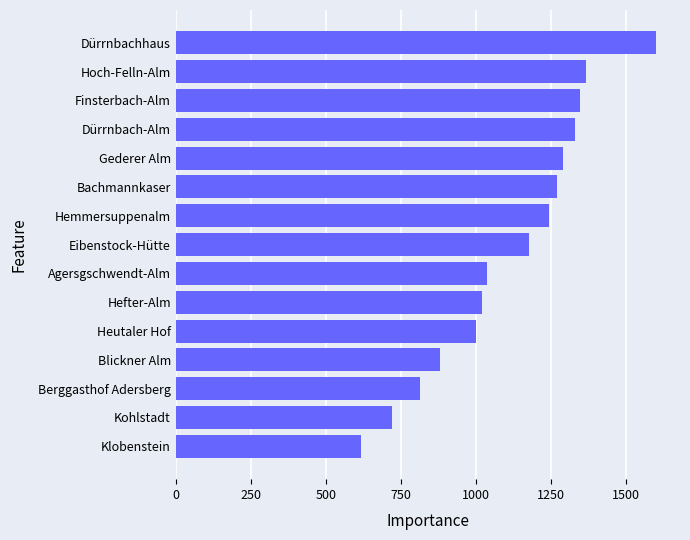

Which has a higher value, Berggasthof Adersberg or Dürrnbach-Alm?

Dürrnbach-Alm